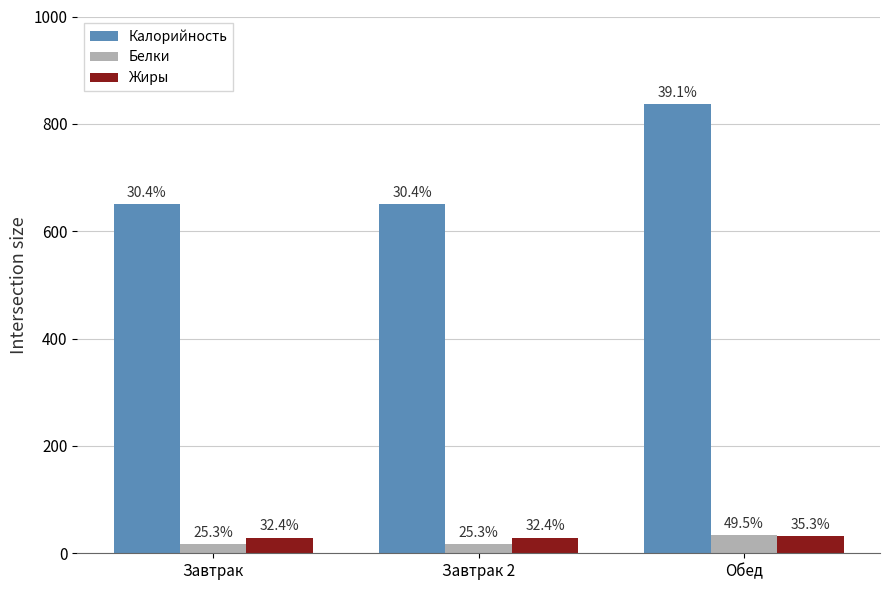

The Белки series shows 33.3 at Обед. True or false?

True